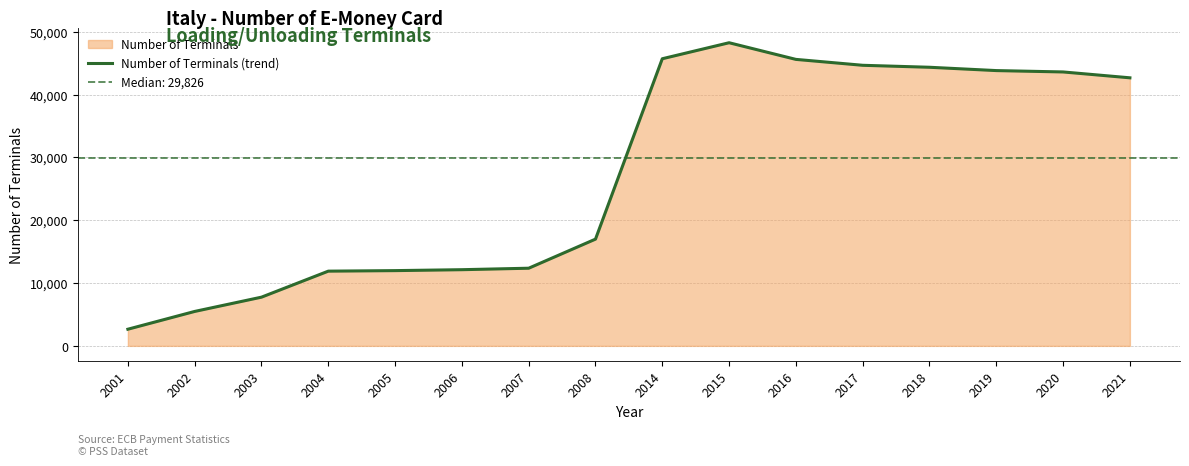

Reading left to right, transcribe all the data shown in this chart.

2001=2653	2002=5481	2003=7754	2004=11893	2005=11978	2006=12125	2007=12360	2008=16990	2014=45696	2015=48244	2016=45594	2017=44655	2018=44340	2019=43812	2020=43595	2021=42662